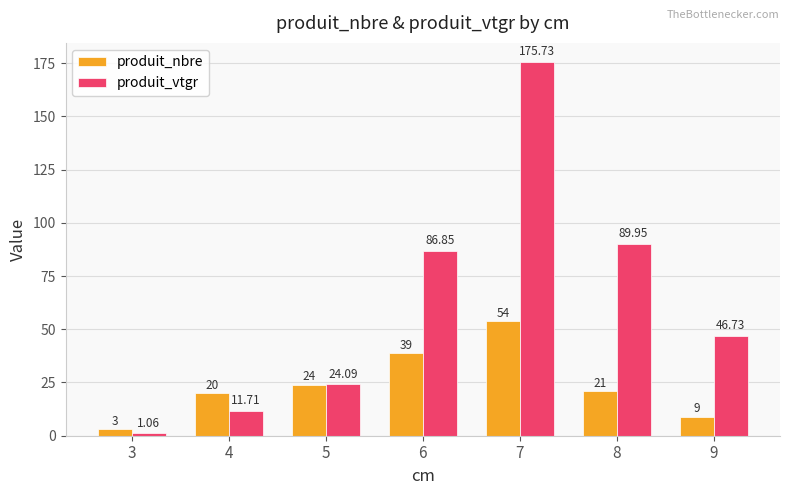

How many series are shown in this chart?

2